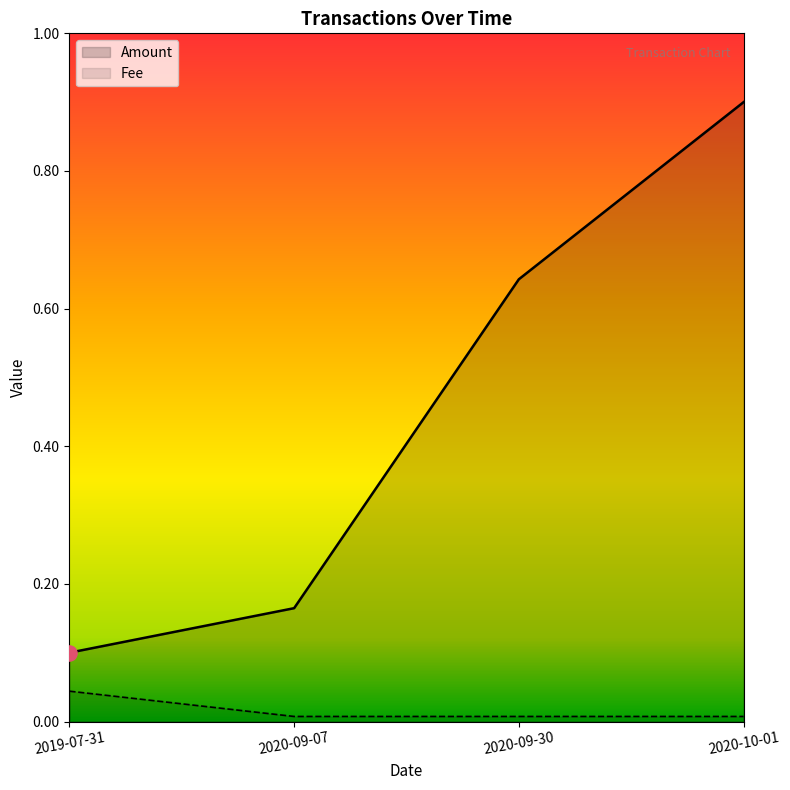

At which category is the sum across all series the highest?

2020-10-01